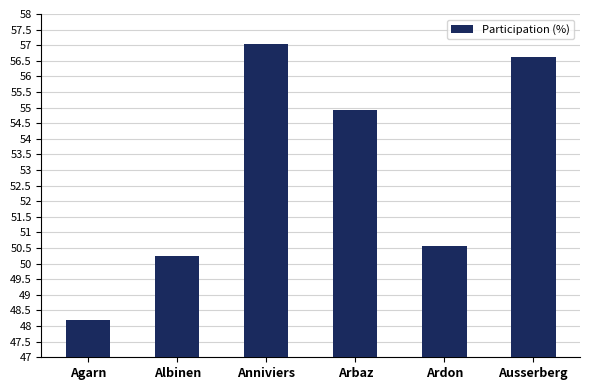

Reading left to right, extract all data points from this chart.

Agarn=48.2	Albinen=50.3	Anniviers=57.0	Arbaz=54.9	Ardon=50.6	Ausserberg=56.6